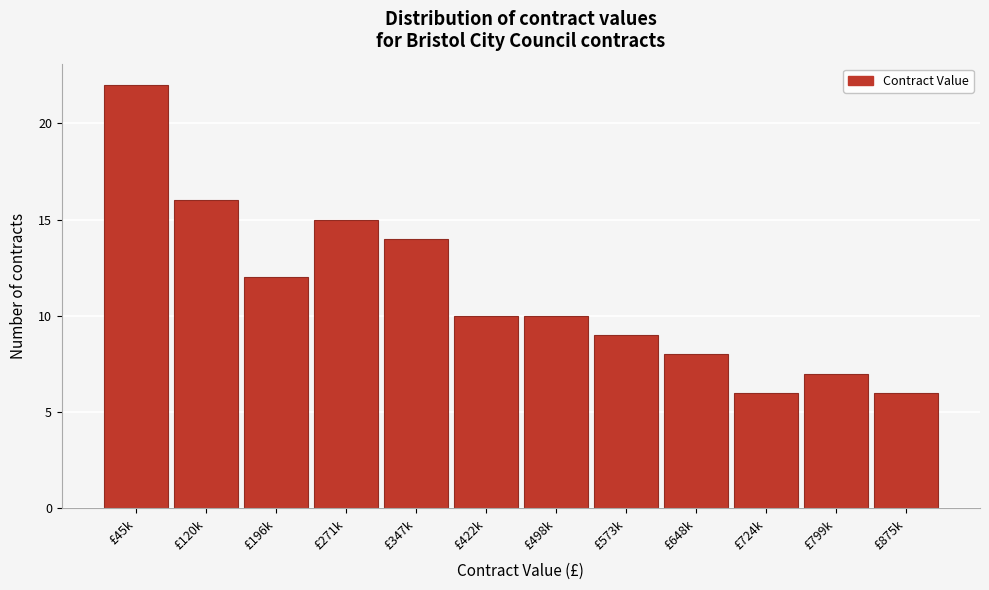

Reading left to right, extract all data points from this chart.

£45k=22	£120k=16	£196k=12	£271k=15	£347k=14	£422k=10	£498k=10	£573k=9	£648k=8	£724k=6	£799k=7	£875k=6